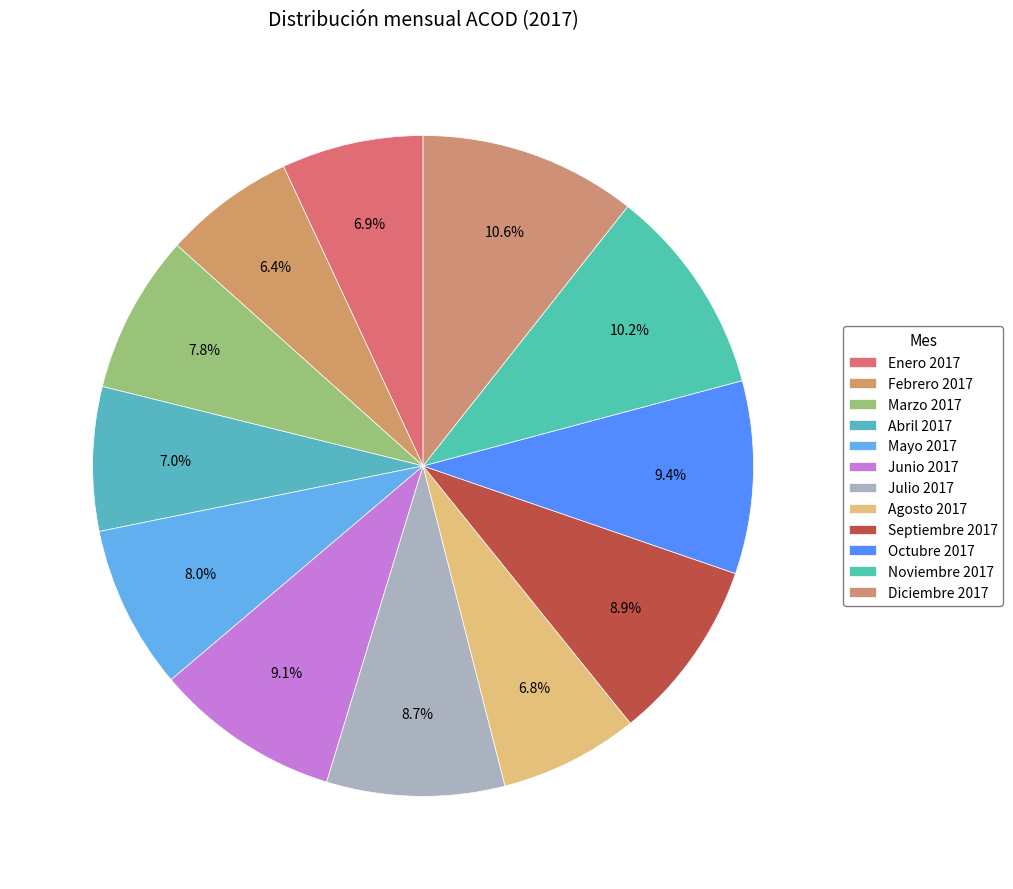

Rank the categories by value from lowest to highest.

Febrero 2017, Agosto 2017, Enero 2017, Abril 2017, Marzo 2017, Mayo 2017, Julio 2017, Septiembre 2017, Junio 2017, Octubre 2017, Noviembre 2017, Diciembre 2017